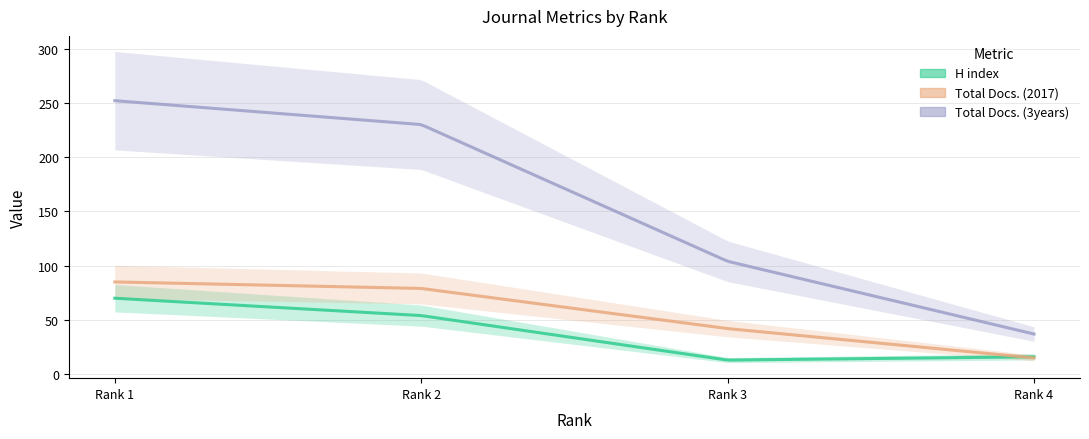

List the series in order of their peak value, lowest first.

H index, Total Docs. (2017), Total Docs. (3years)